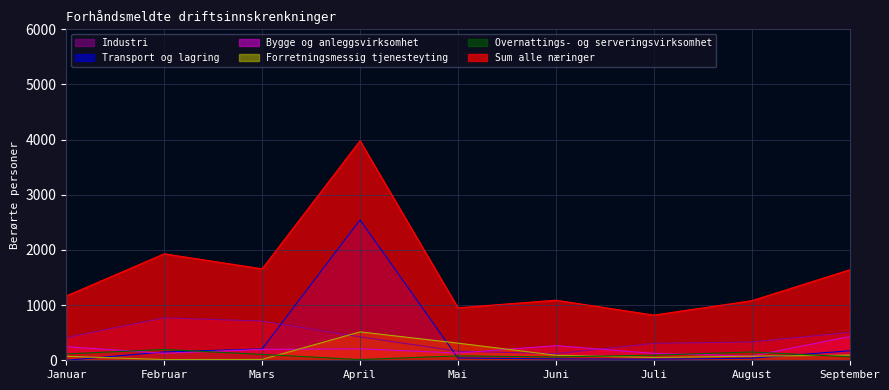

What is the sum of all Forretningsmessig tjenesteyting values?

1236